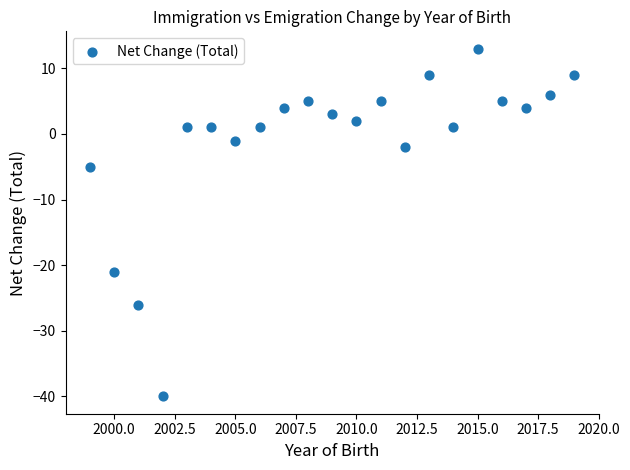

What is the range of X values (max minus min)?

20